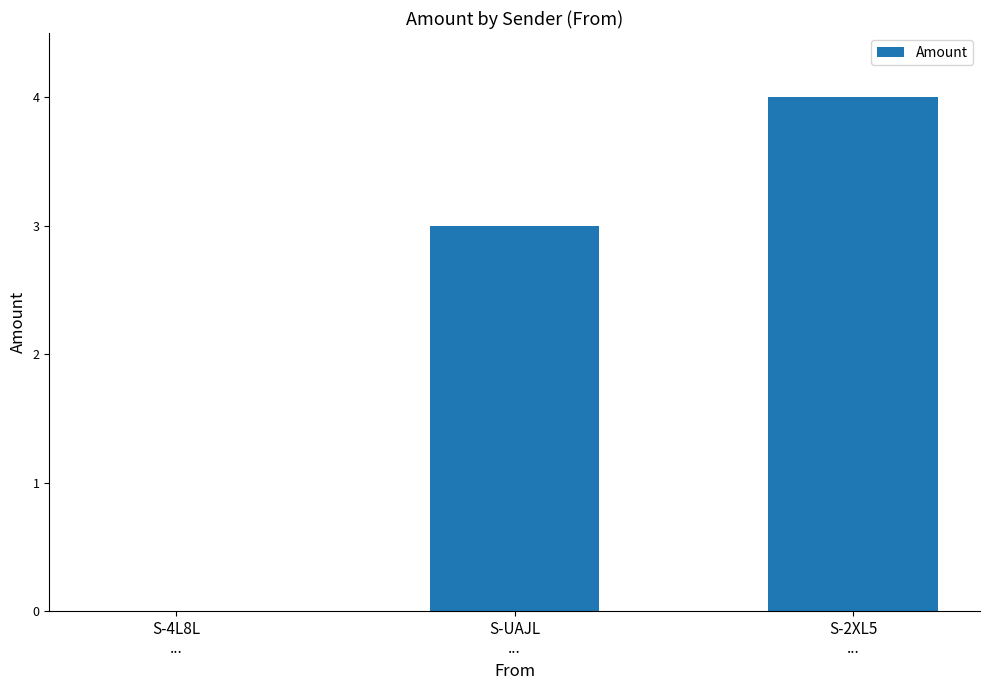

What is the change in value from S-4L8L
... to S-2XL5
...?

+4